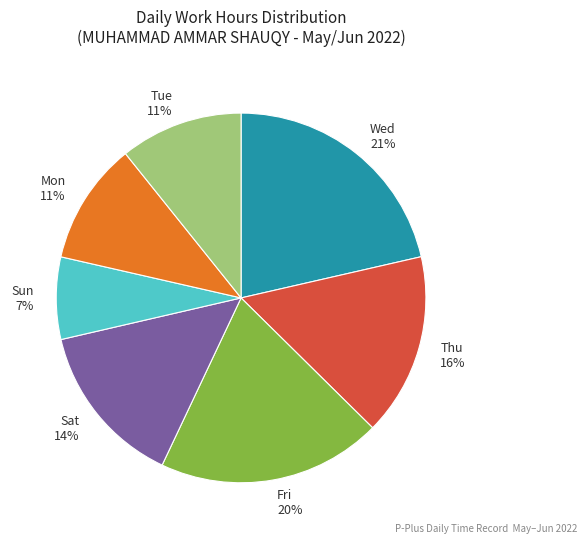

What percentage is the Sat slice, to the nearest percent?

14%